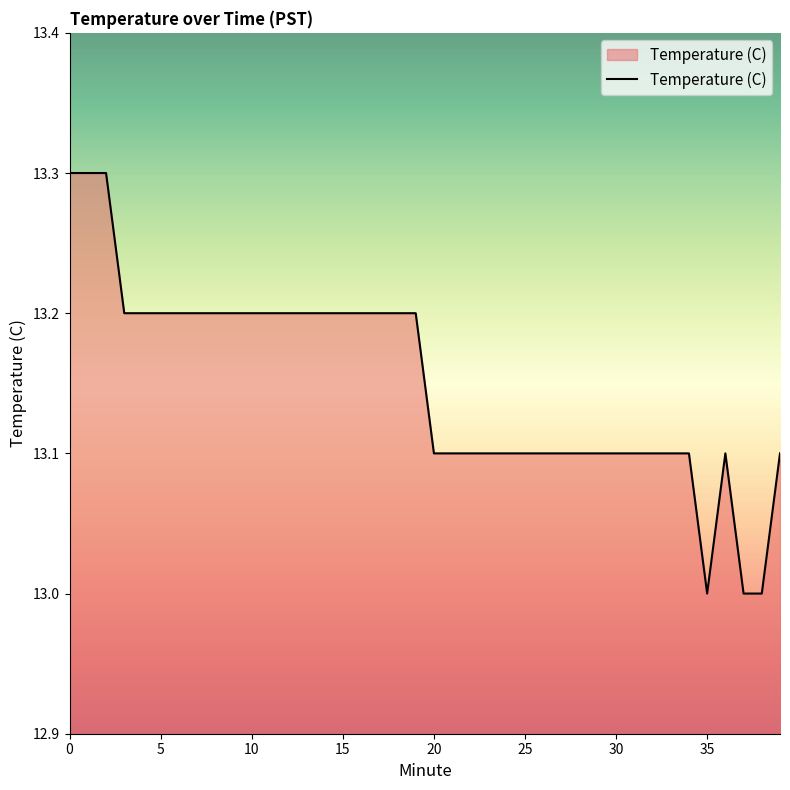

What is the difference between the maximum and minimum values?

0.3